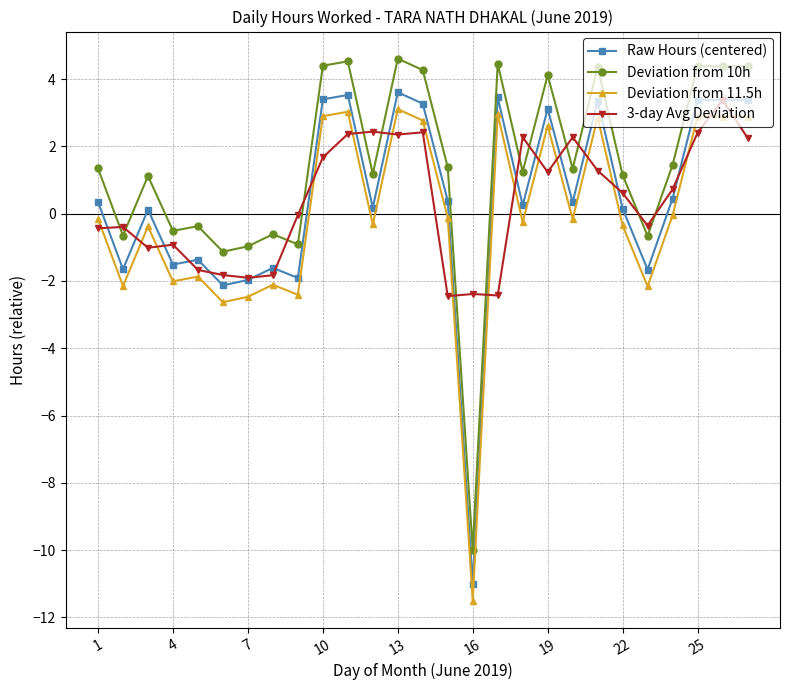

Which series has the largest total across all categories?

Deviation from 10h